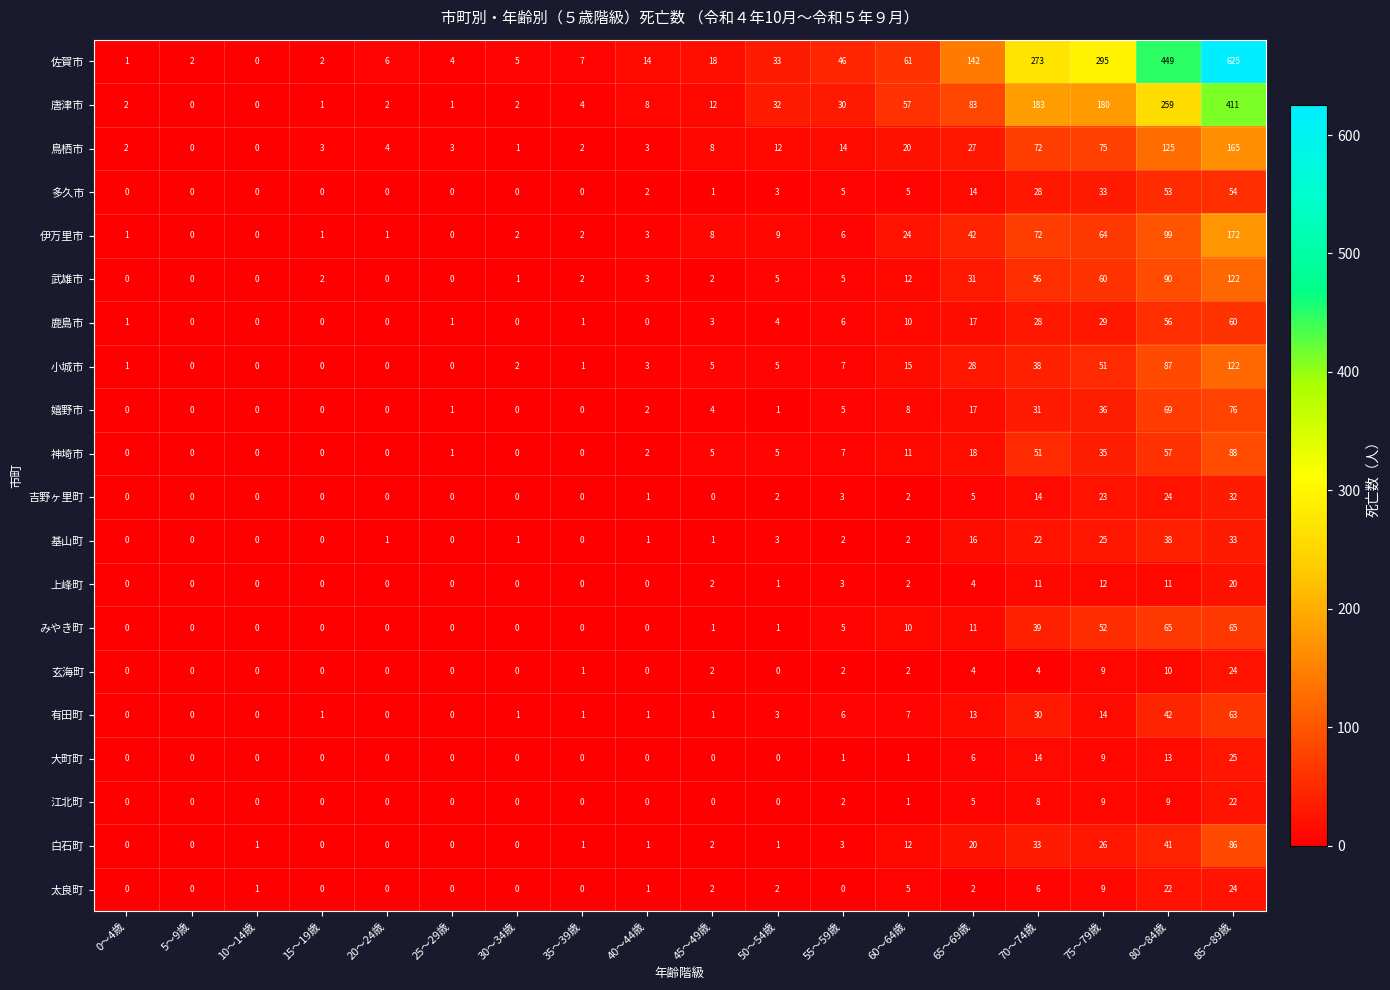

What is the maximum value shown in the chart?

625